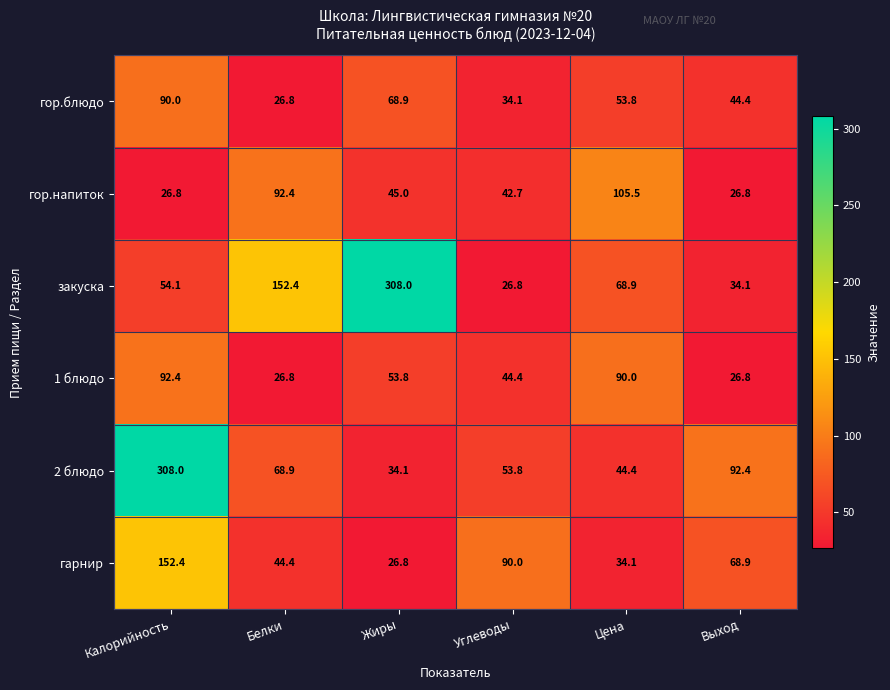

What is the minimum value shown in the chart?

26.8